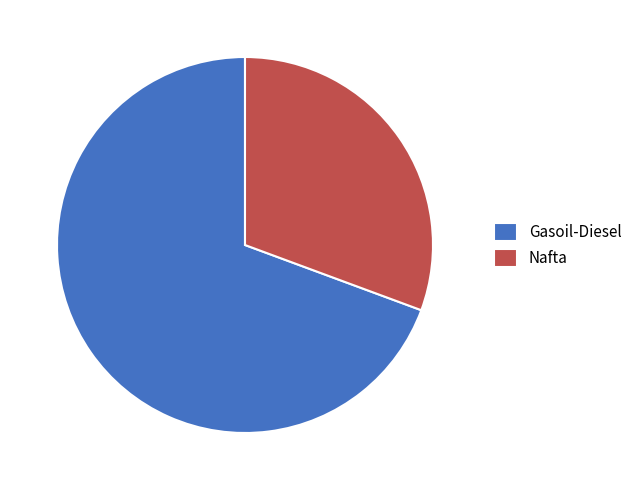

Is it true that Nafta is 44% of the pie?

False